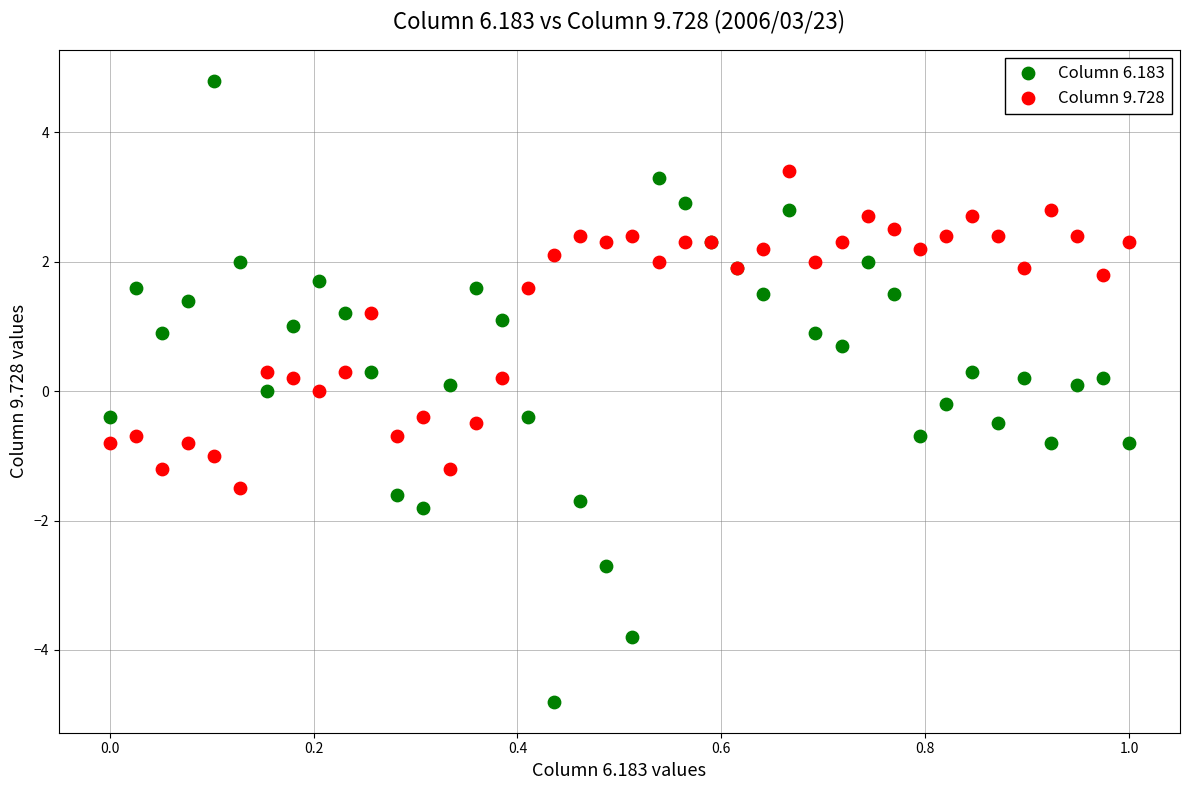

Which series contains the lowest Y value?

Column 6.183